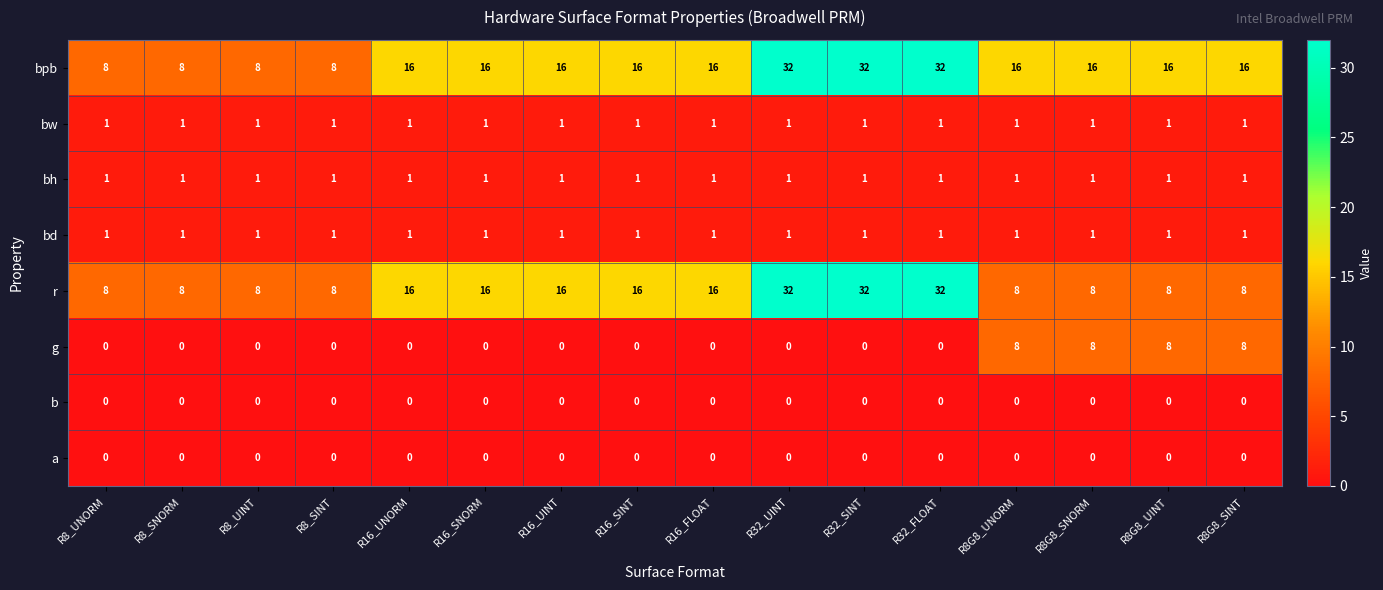

Read the g value at R8G8_UINT.

8